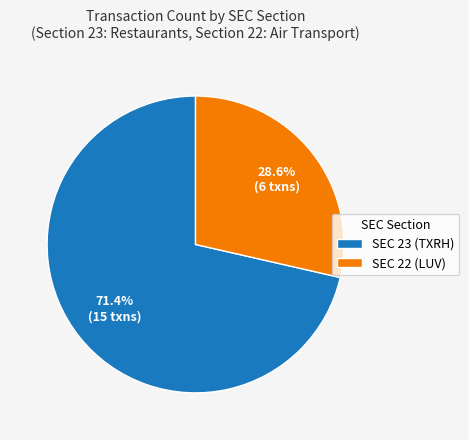

What is the largest slice in the pie chart?

SEC 23 (TXRH)